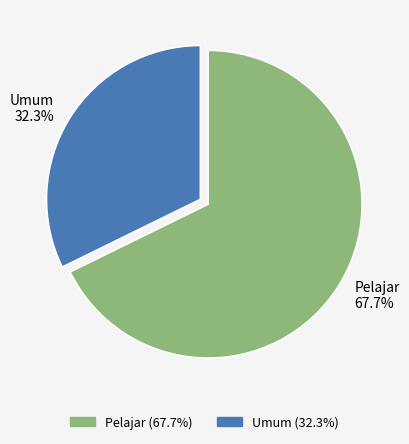

To the nearest percent, what is the difference between the largest and smallest slice percentages?

35%